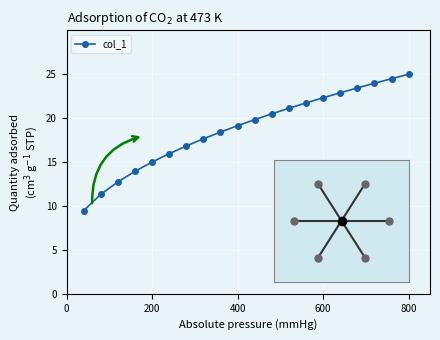

What is the difference between the maximum and minimum values?

15.5